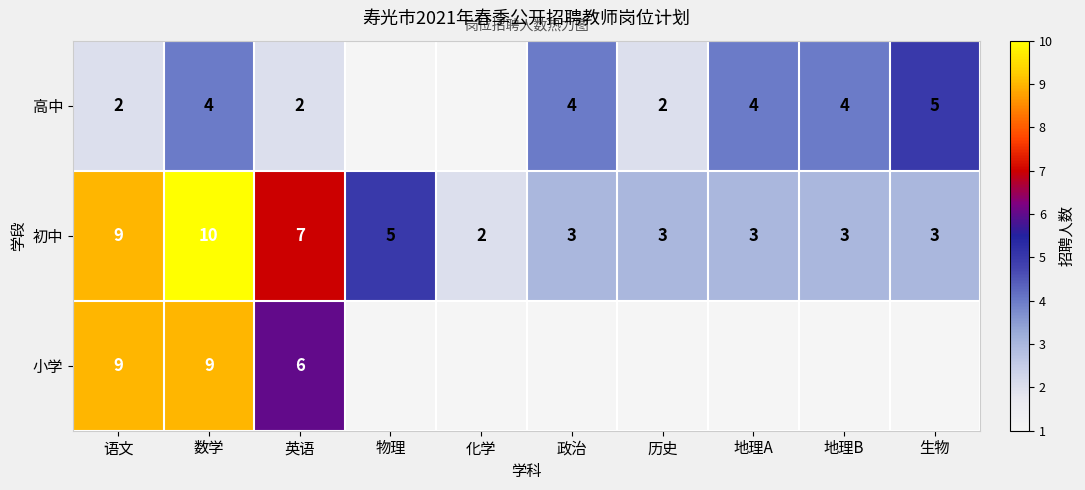

What is the sum of the 高中 values at 政治 and 语文?

6